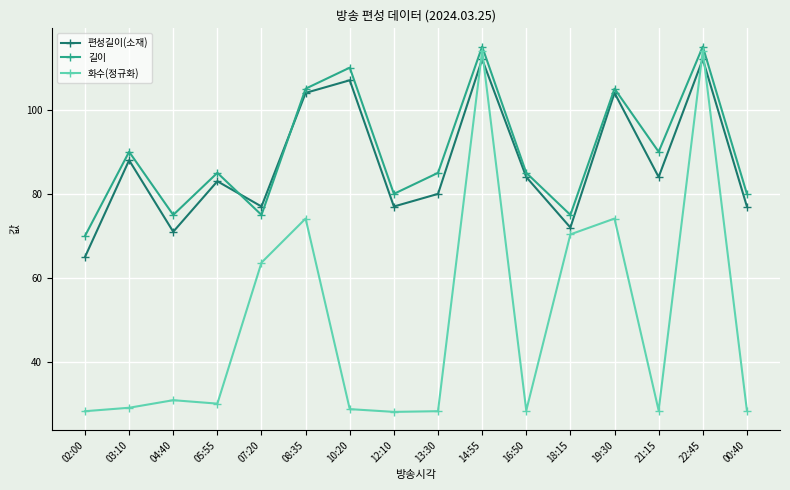

Read the 편성길이(소재) value at 00:40.

77.0